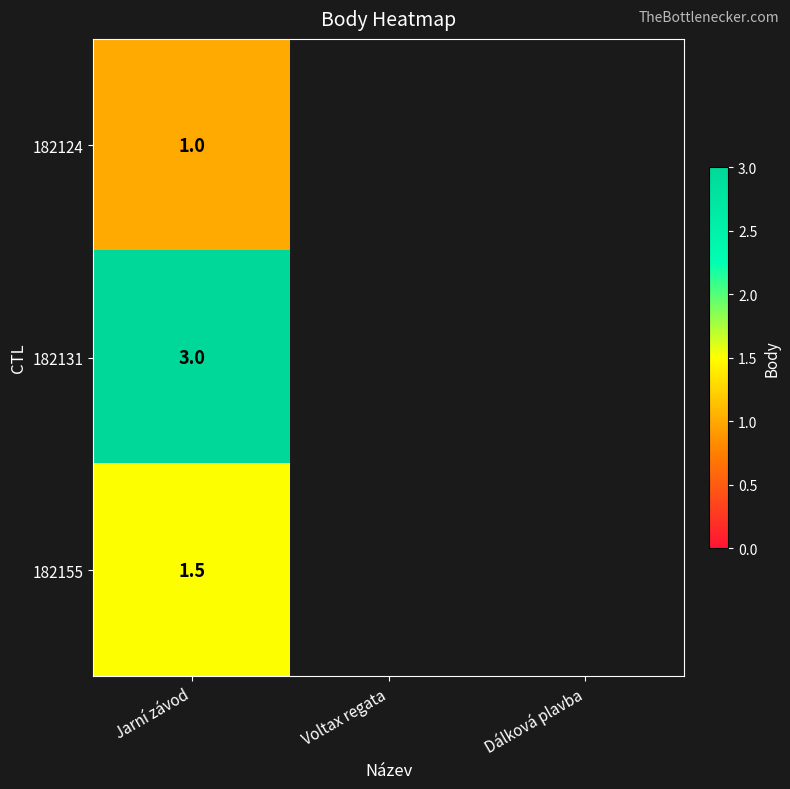

What is the smallest value displayed?

1.0